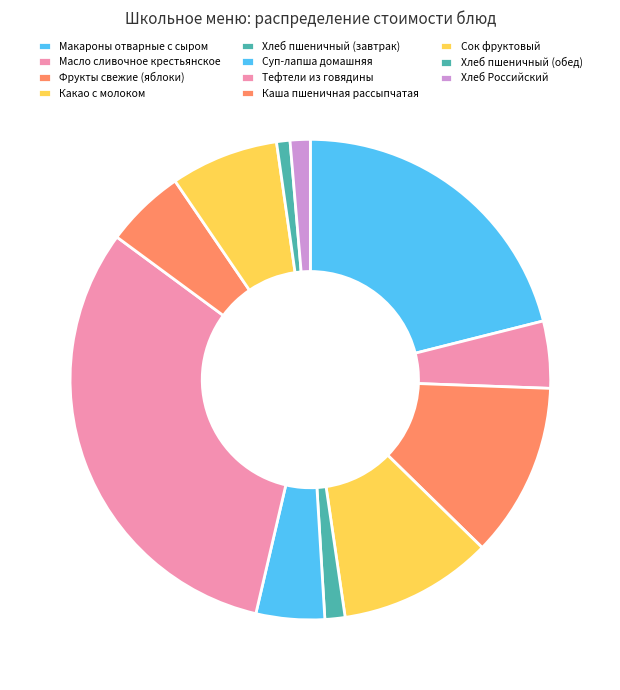

True or false: Фрукты свежие (яблоки) accounts for 3% of the total.

False